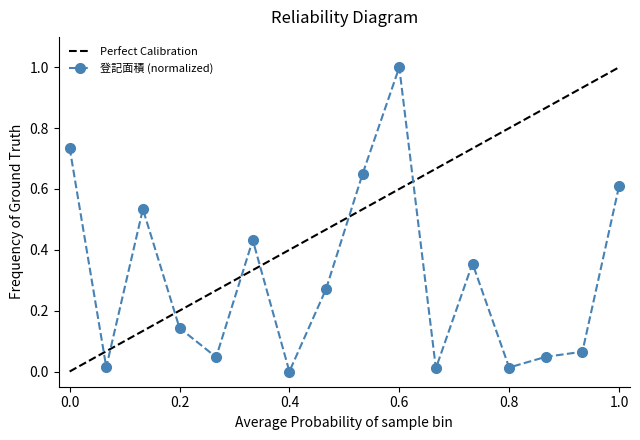

What is the difference between the maximum and minimum values?

1.0